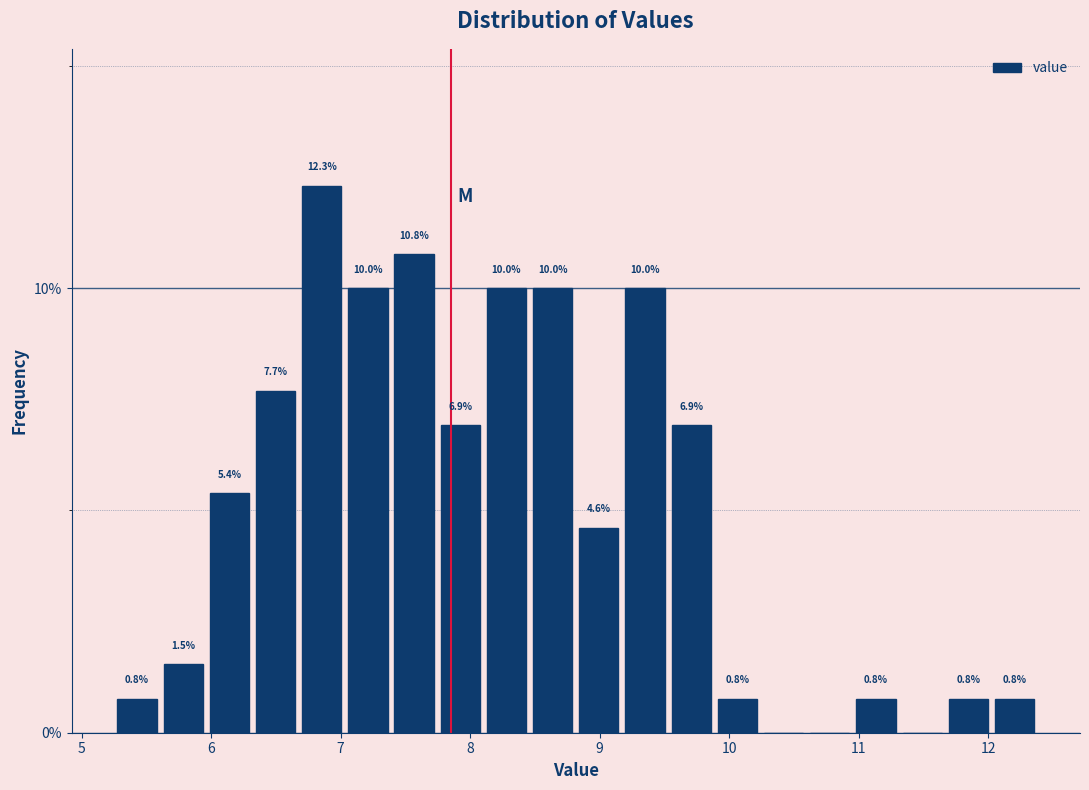

Around what value on the x-axis is the tallest bar? Give the approximate position of its centre, as read against the axis.

6.9